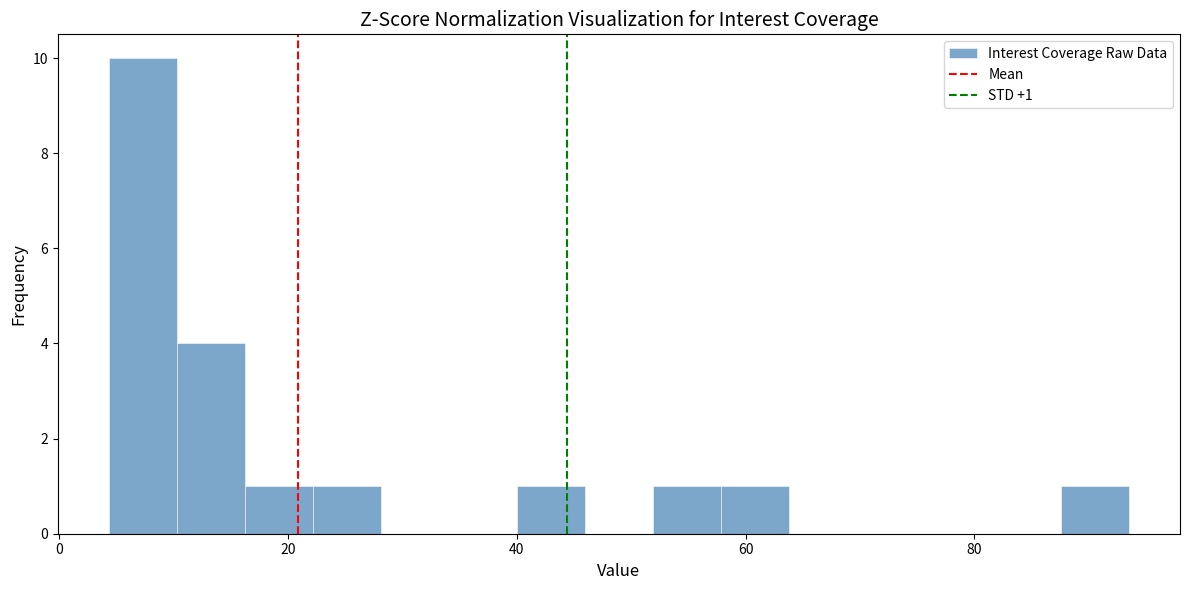

Around what value on the x-axis is the tallest bar? Give the approximate position of its centre, as read against the axis.

8